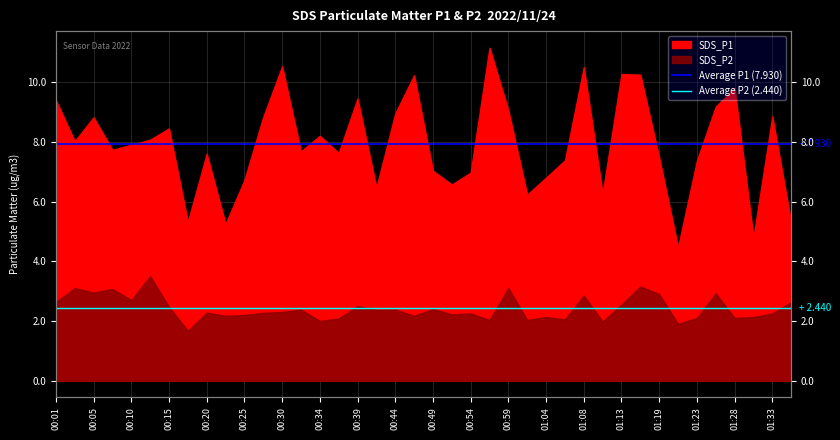

What value does the Average P2 (2.440) series have at 00:05?

2.4